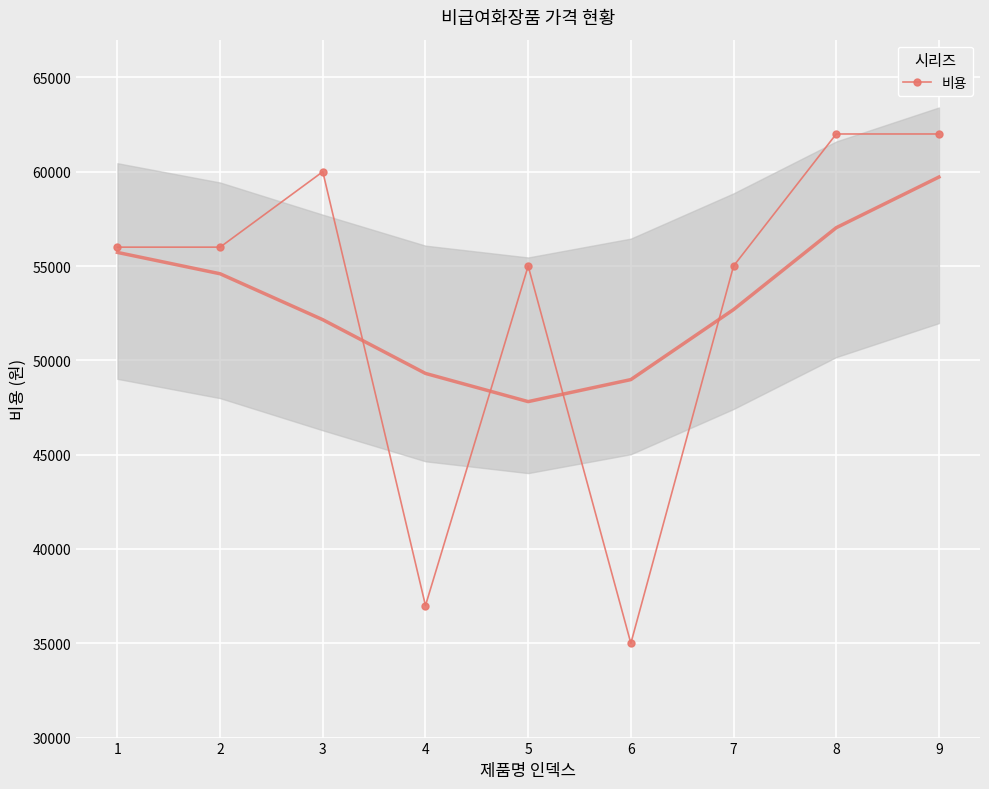

At which label is the value closest to 48500?

5